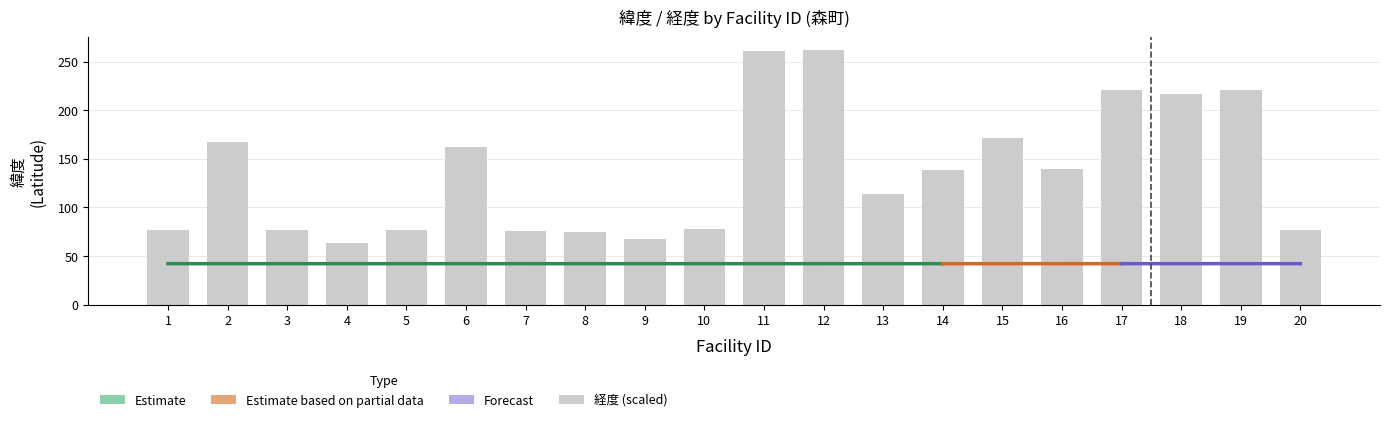

How many data points in ID are above 11?

9